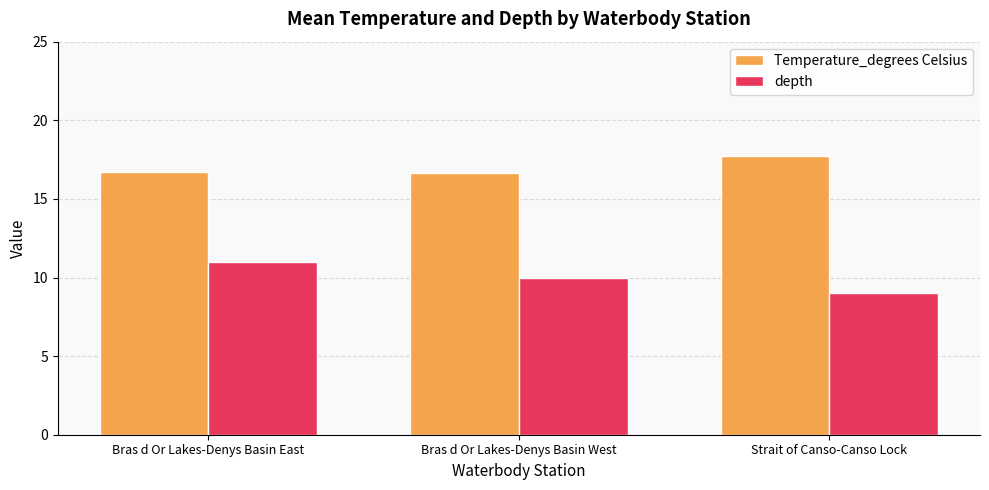

True or false: Temperature_degrees Celsius has a value of 6.1 at Strait of Canso-Canso Lock.

False